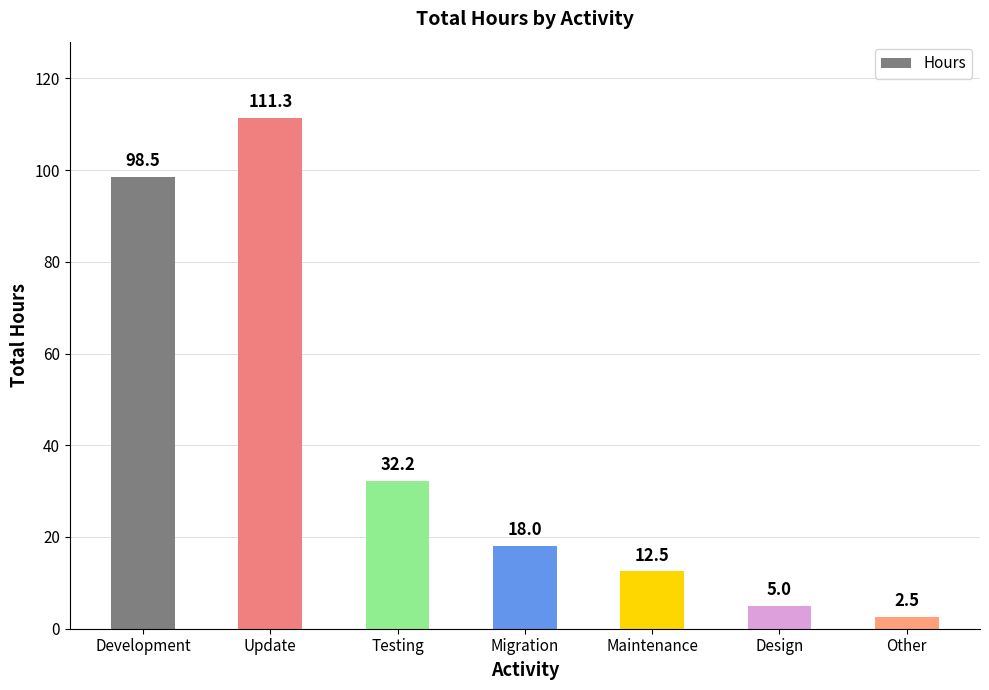

What is the label of the 3rd bar from the right?

Maintenance